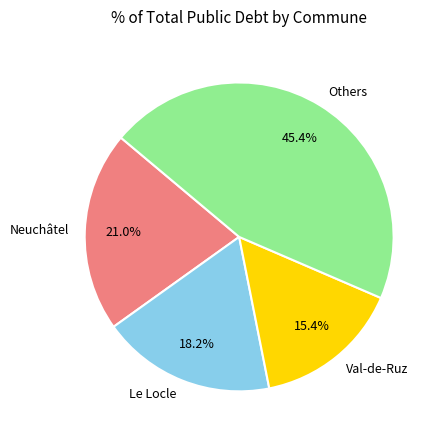

Between Others and Le Locle, which is larger?

Others